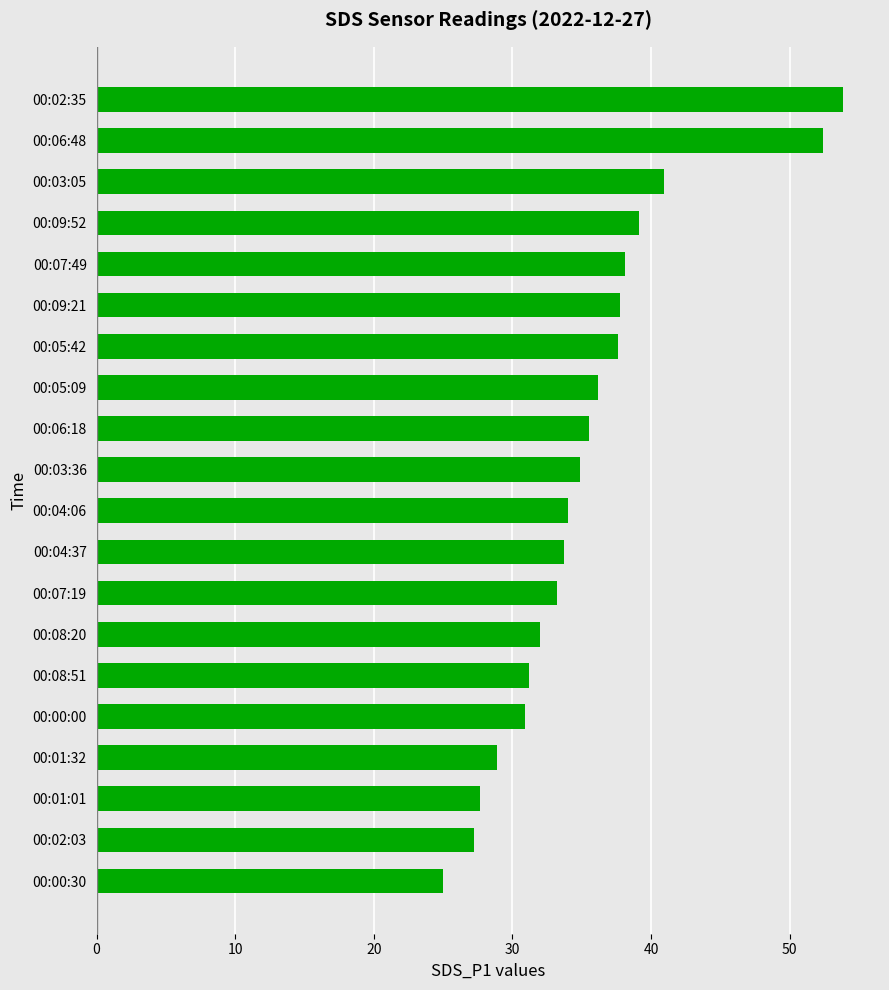

Is it true that the value at 00:00:00 is 30.9?

True